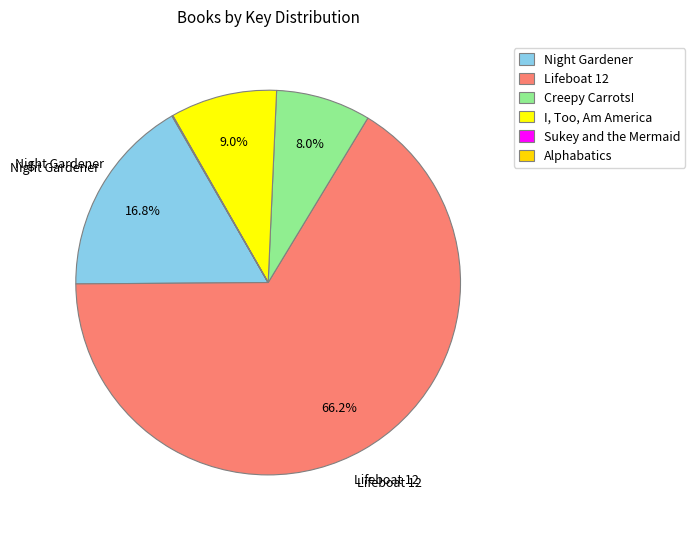

To the nearest percent, what portion does Night Gardener represent?

17%